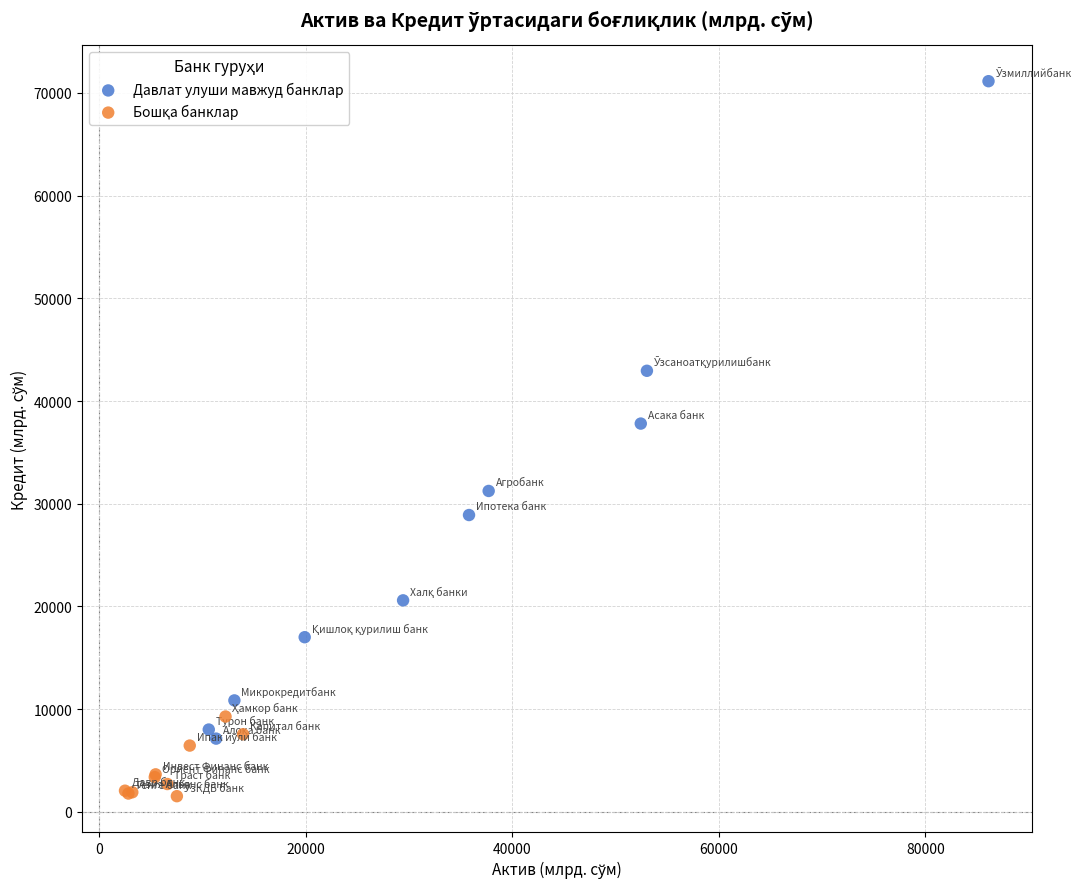

Which series reaches the maximum Y coordinate?

Давлат улуши мавжуд банклар